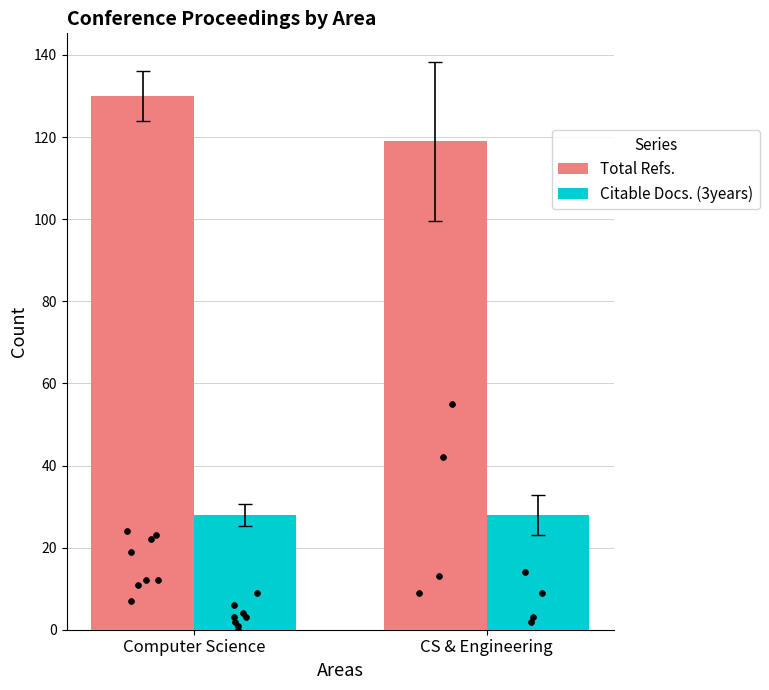

Which series reaches the minimum Y coordinate?

Citable Docs. (3years)